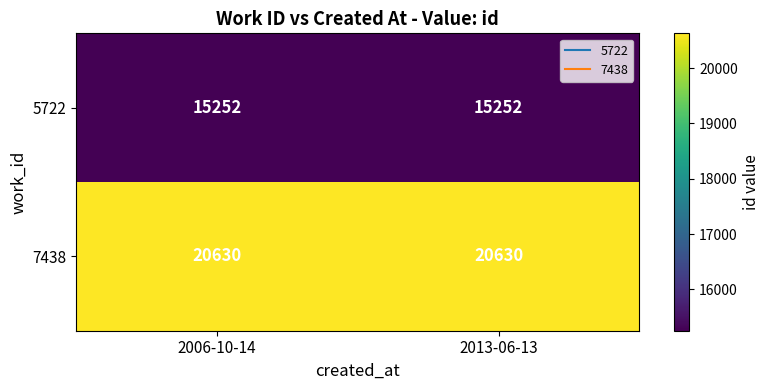

What is the difference between the highest and lowest values at 2006-10-14?

5378